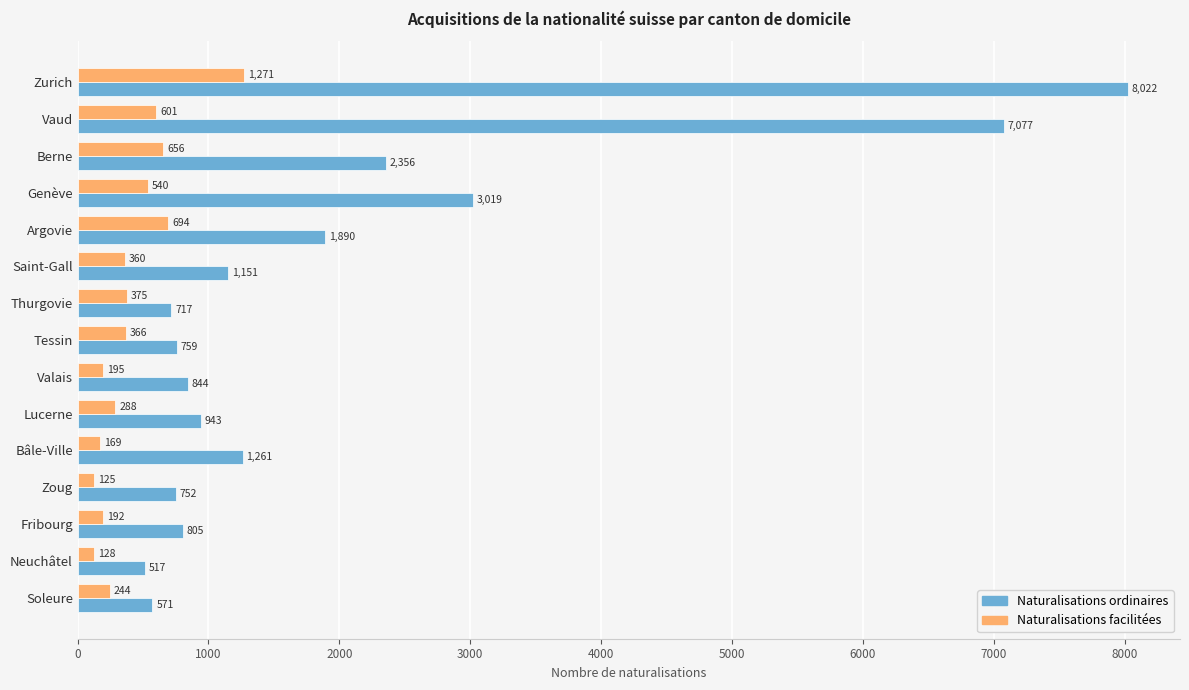

What is the spread (max minus min) of values at Valais?

649